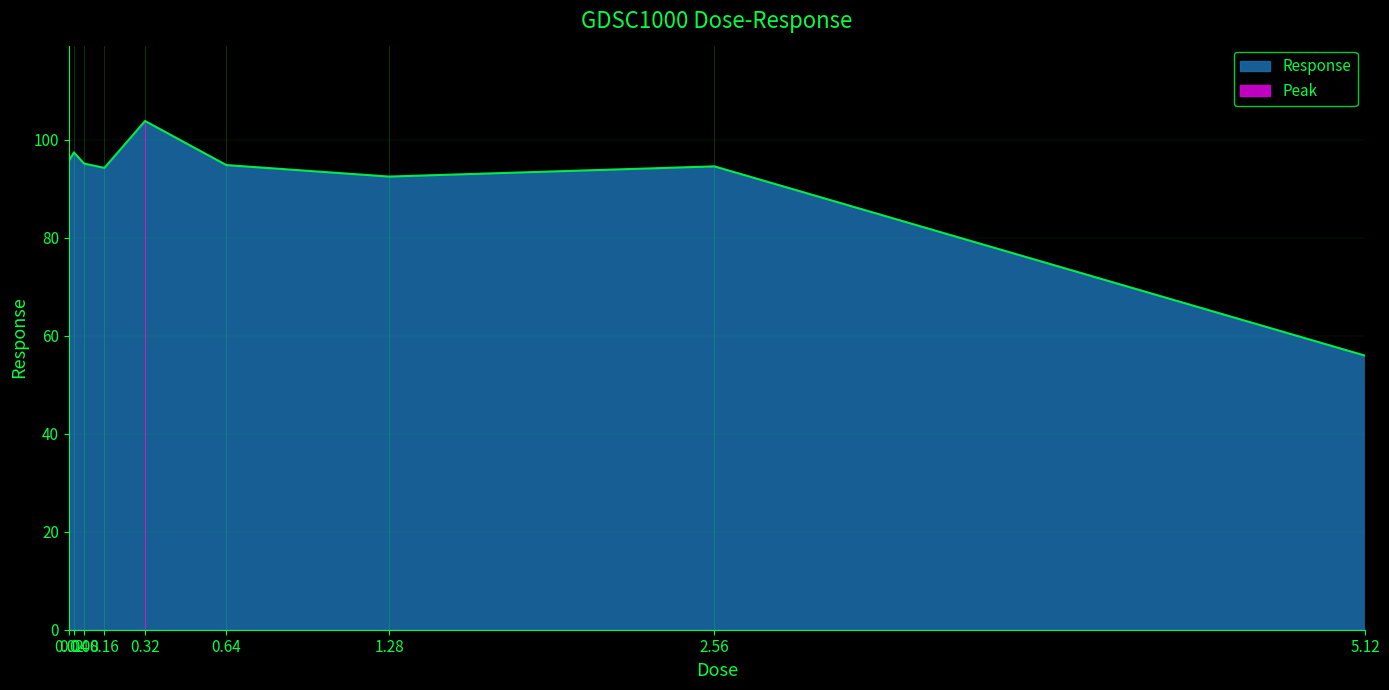

Reading left to right, list all the values displayed in this chart.

0.02=95.7	0.04=97.4	0.08=95.1	0.16=94.3	0.32=103.8	0.64=94.8	1.28=92.5	2.56=94.6	5.12=55.9